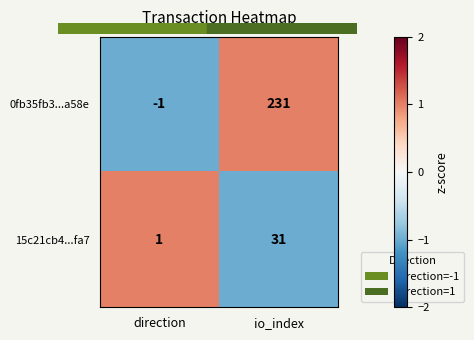

Which series changed the most between direction and io_index?

0fb35fb3...a58e